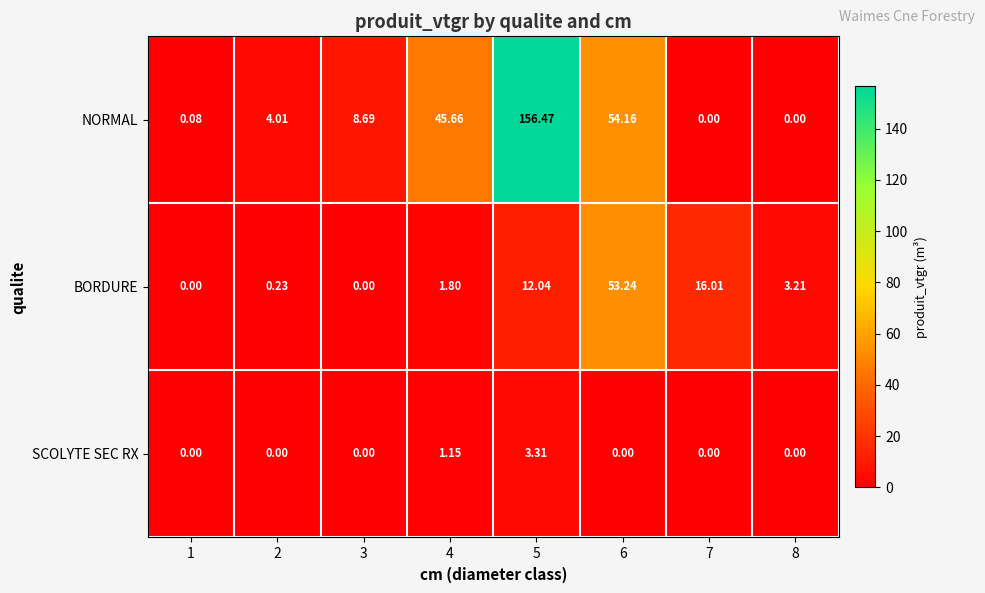

Which series has the widest spread of values?

NORMAL